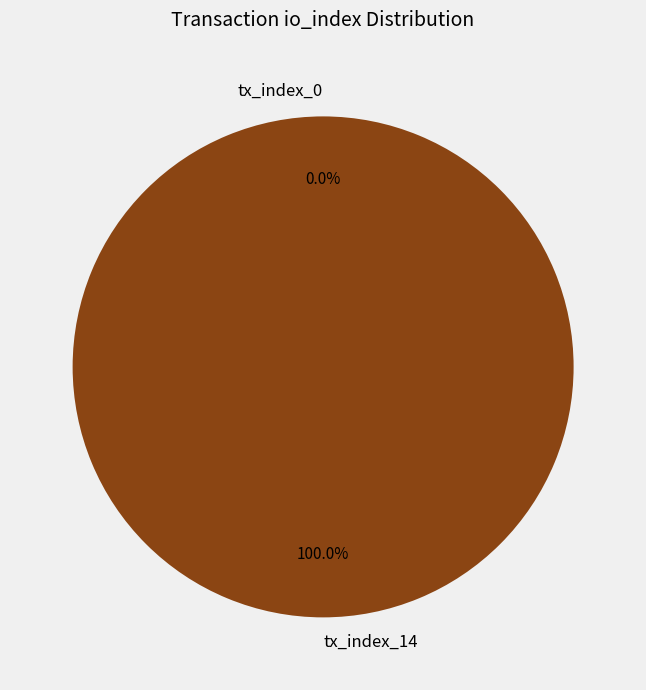

To the nearest percent, what is the combined percentage of tx_index_14 and tx_index_0?

100%